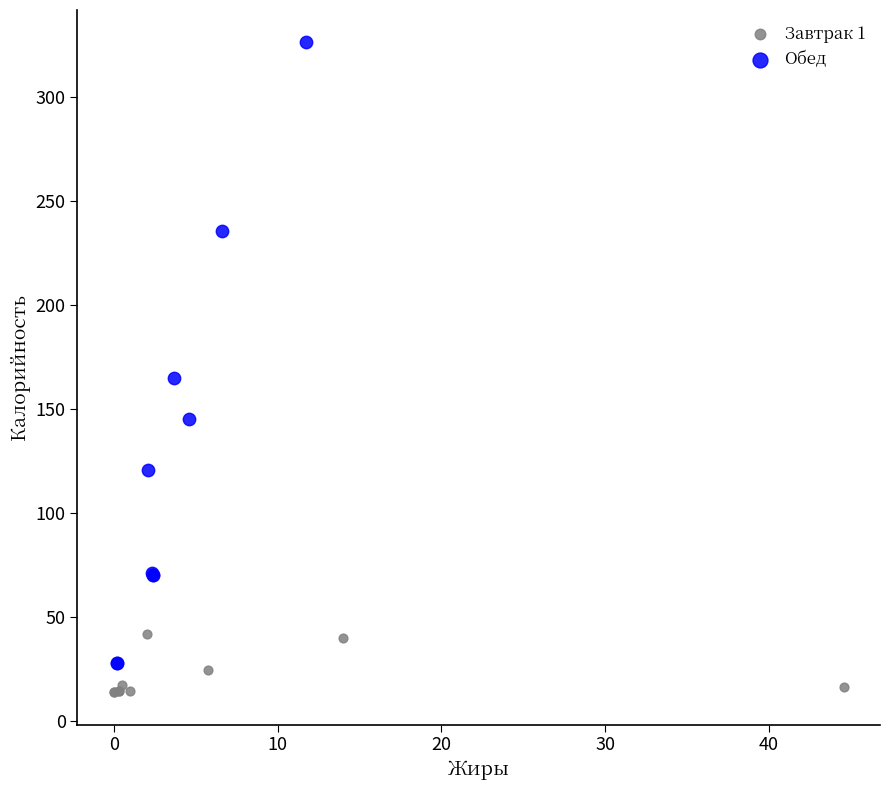

Which series has the widest spread of Y values?

Обед